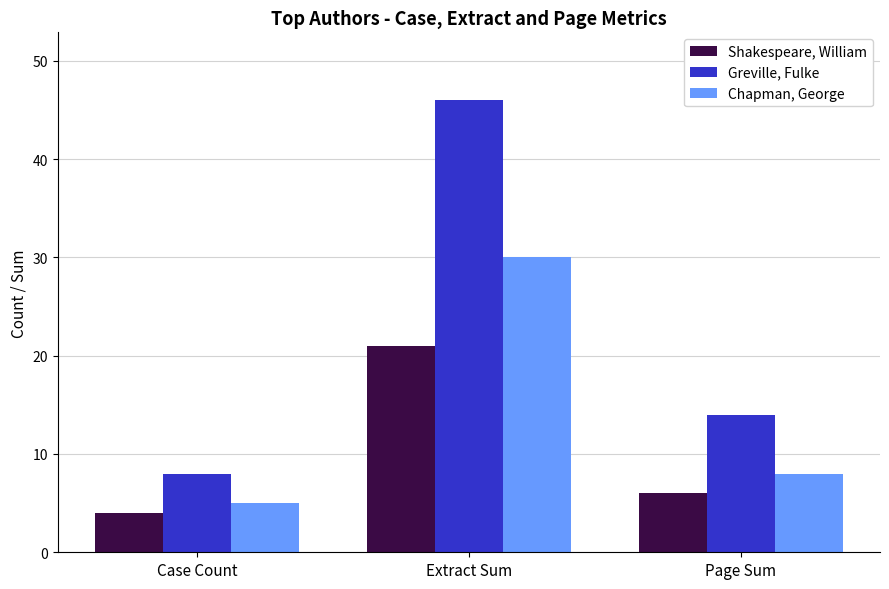

Is the value of Shakespeare, William at Extract Sum greater than the value of Greville, Fulke at Extract Sum?

No